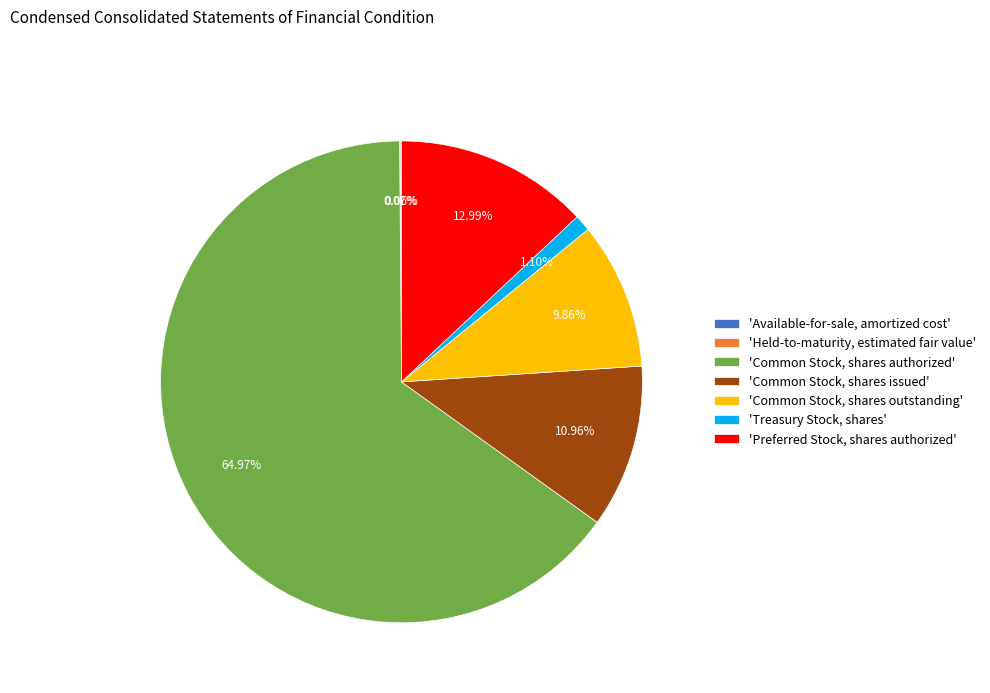

Which category accounts for the majority?

'Common Stock, shares authorized'